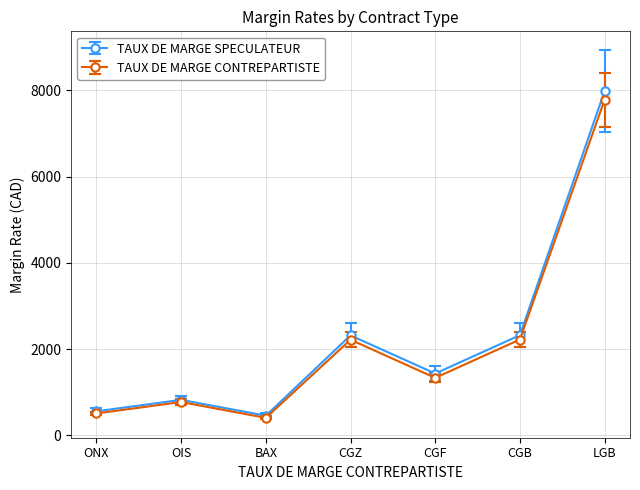

At which label does TAUX DE MARGE CONTREPARTISTE first exceed 1335?

CGZ